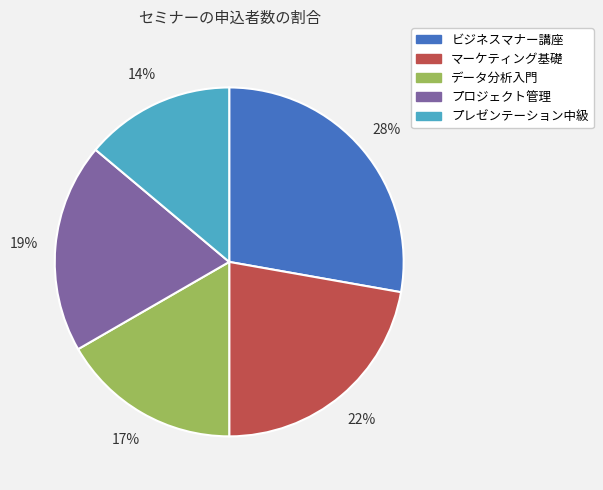

What is the ratio of the value at マーケティング基礎 to the value at データ分析入門?

1.3